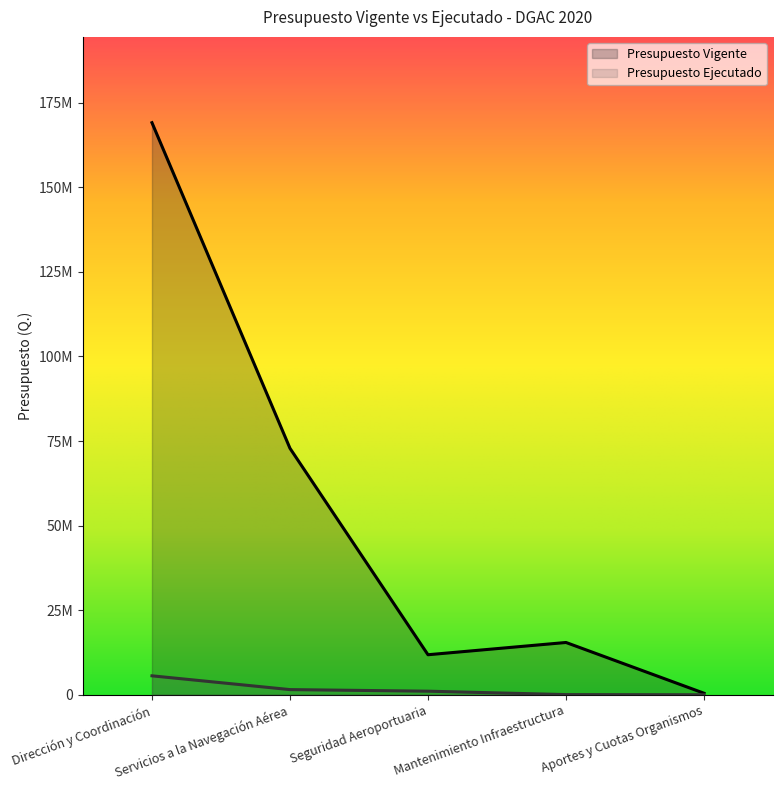

In Presupuesto Vigente, how many points are lower than both neighbors (excluding endpoints)?

1